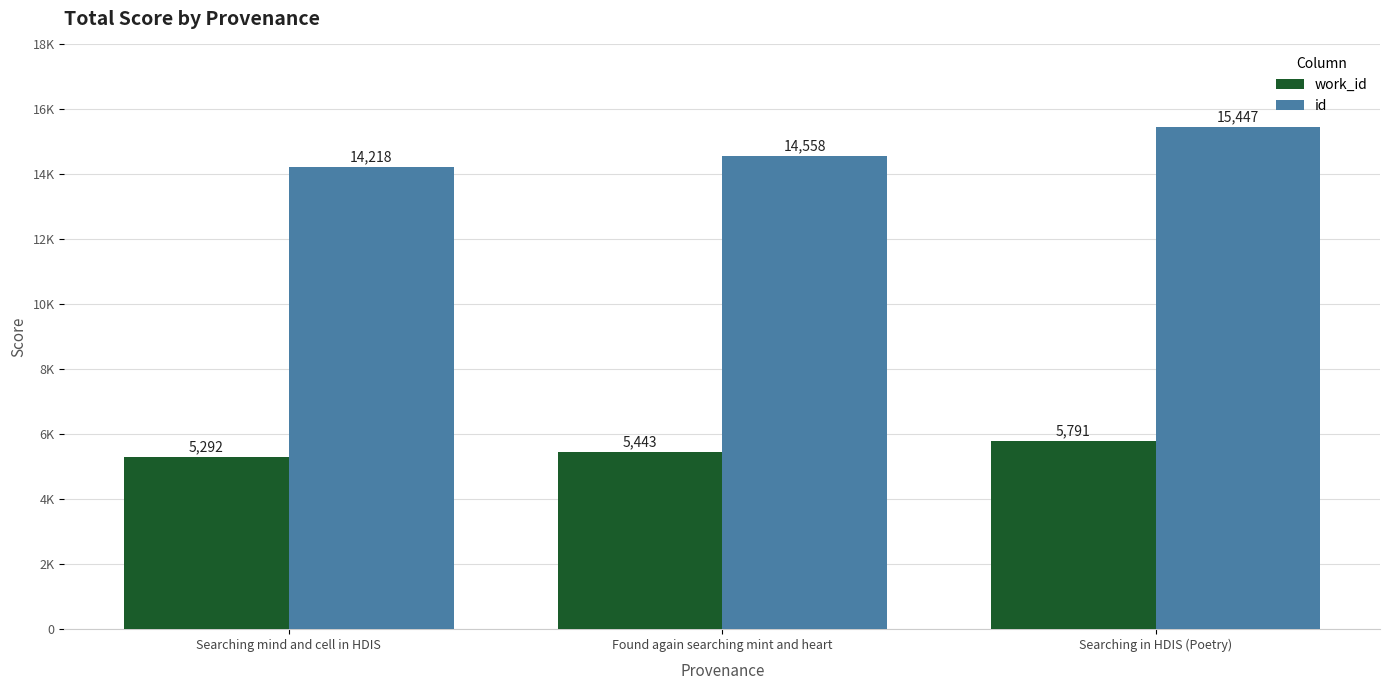

What is the label of the 3rd bar from the left?

Searching in HDIS (Poetry)